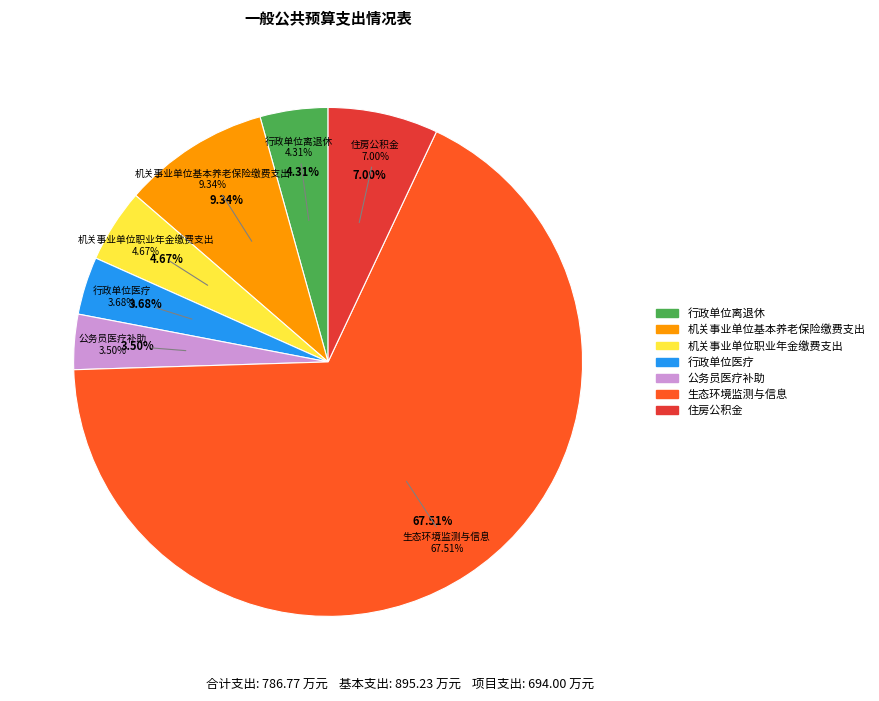

Does 住房公积金 account for over 50% of the chart?

No